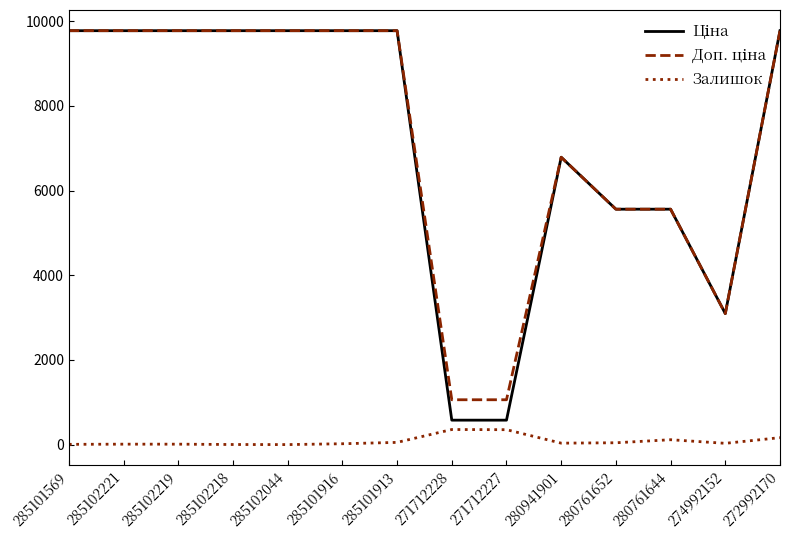

The Залишок series shows 44.0 at 280761652. True or false?

True